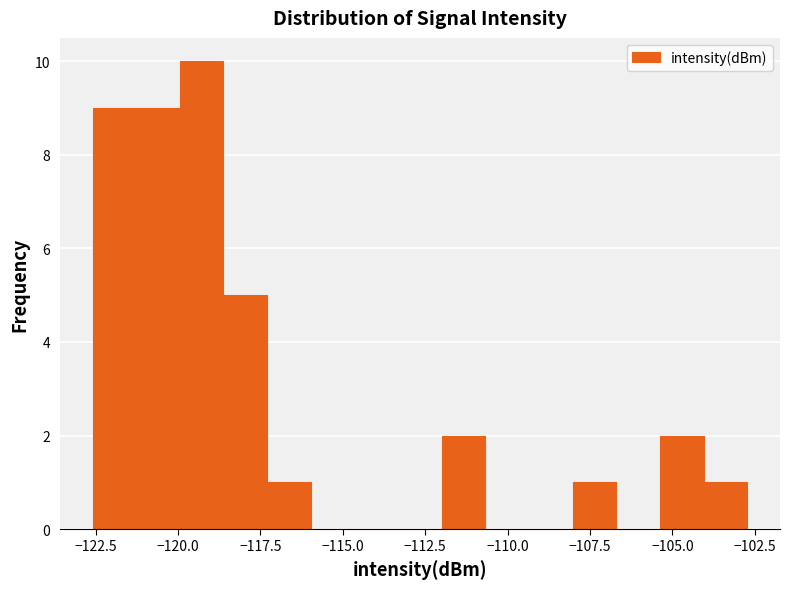

Around what value on the x-axis is the tallest bar? Give the approximate position of its centre, as read against the axis.

-119.5